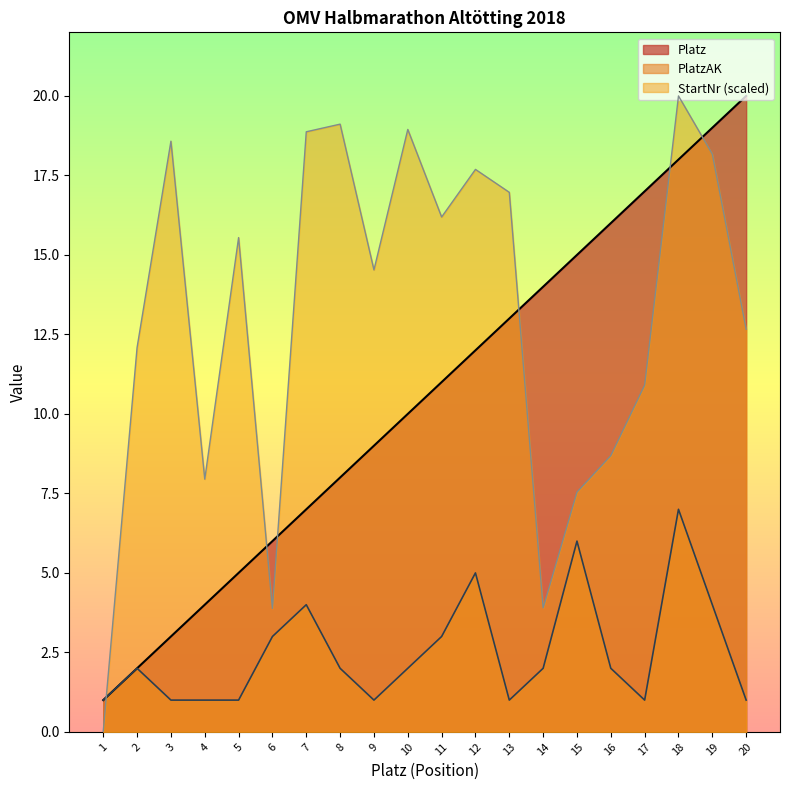

What is the difference between the second highest and minimum values in the Platz series?

18.0